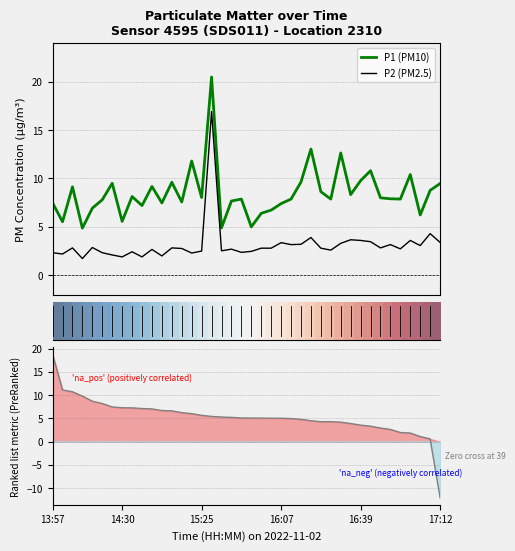

True or false: P2 (PM2.5) and P1 (PM10) intersect in this chart.

False